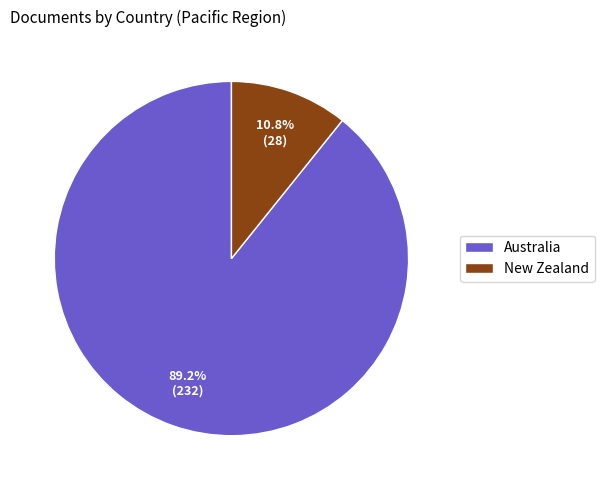

What percentage is NOT represented by Australia?

10.8%